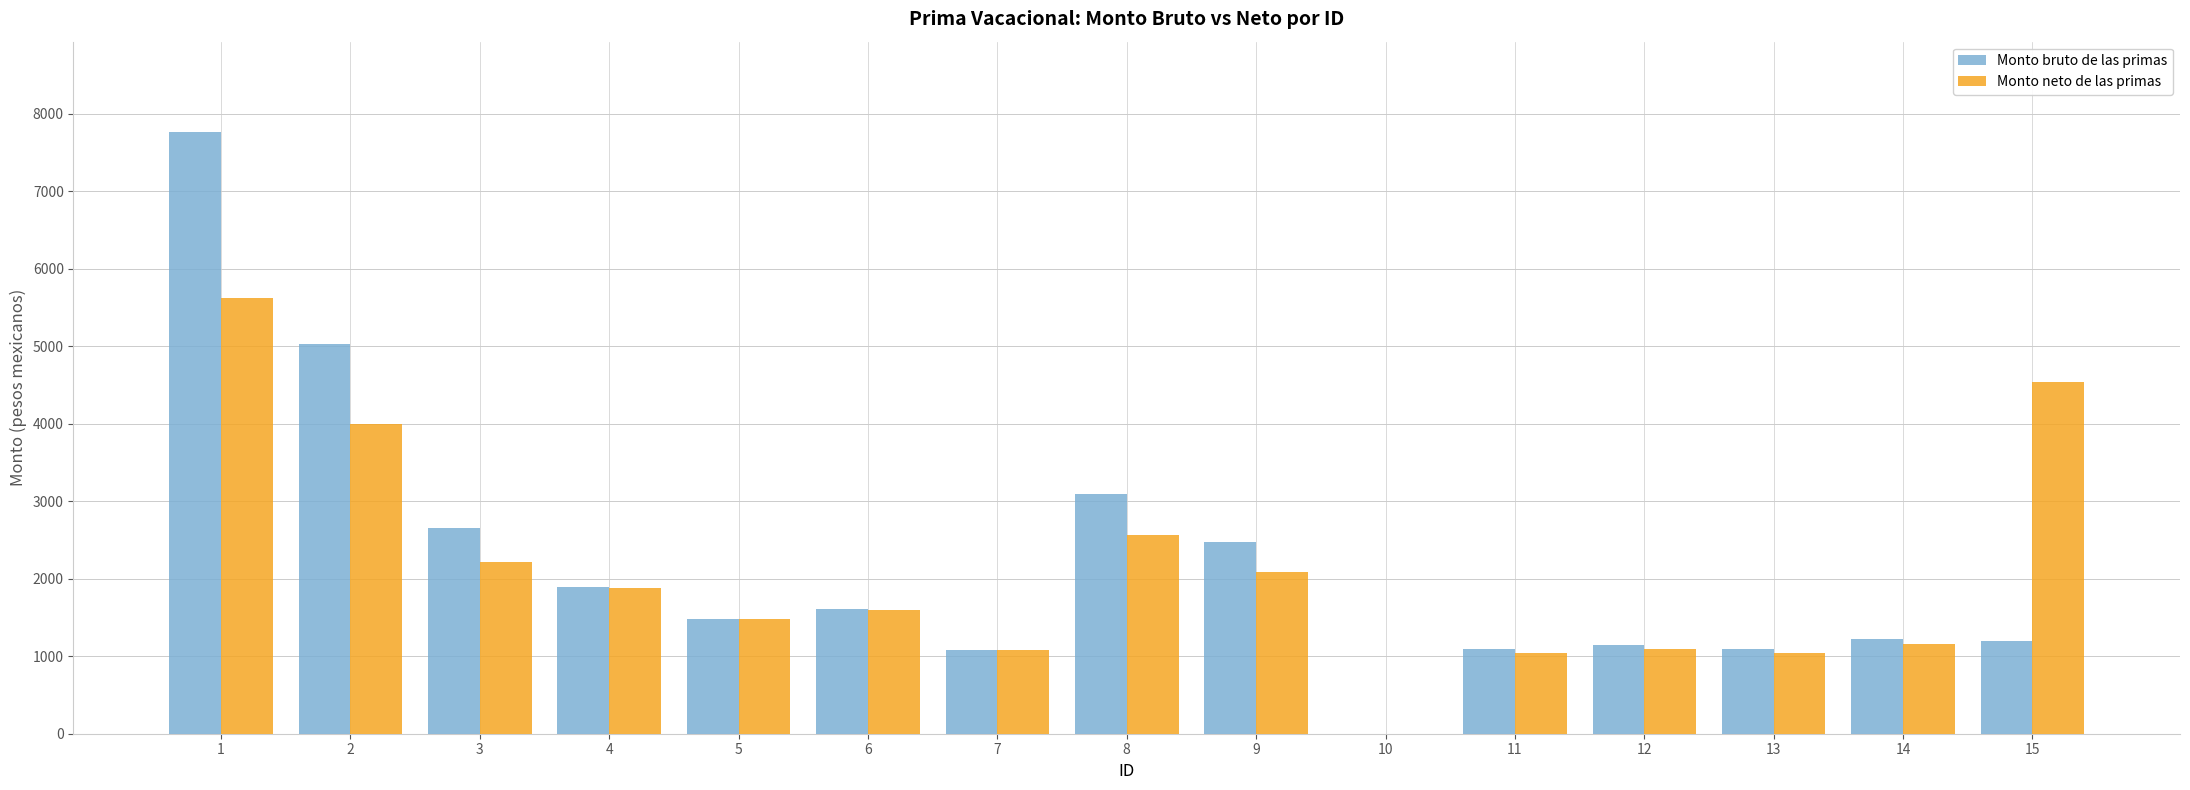

What is the difference between the Monto neto de las primas values at 2 and 12?

2906.9